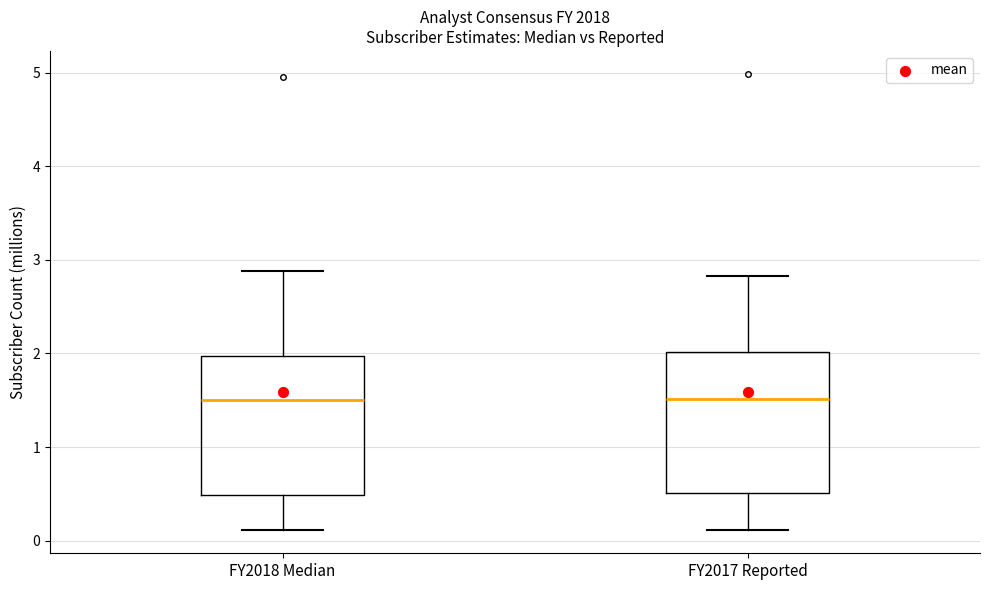

Where is the upper edge of the box for FY2017 Reported on the y-axis? The values are not printed on the chart, so give them approximately, as read against the axis.

2.0